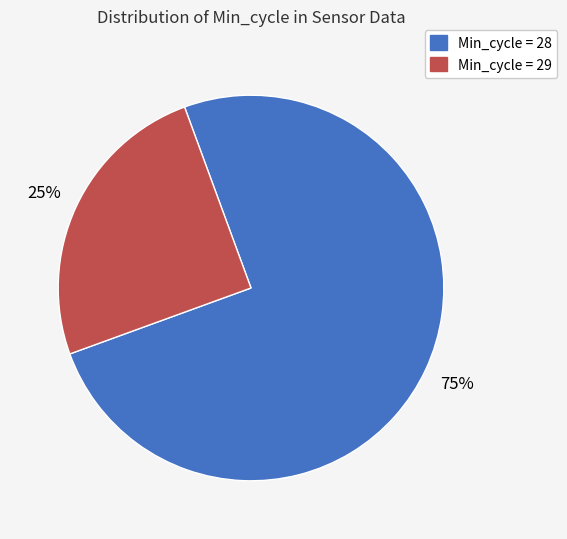

Does any single category account for the majority?

Yes